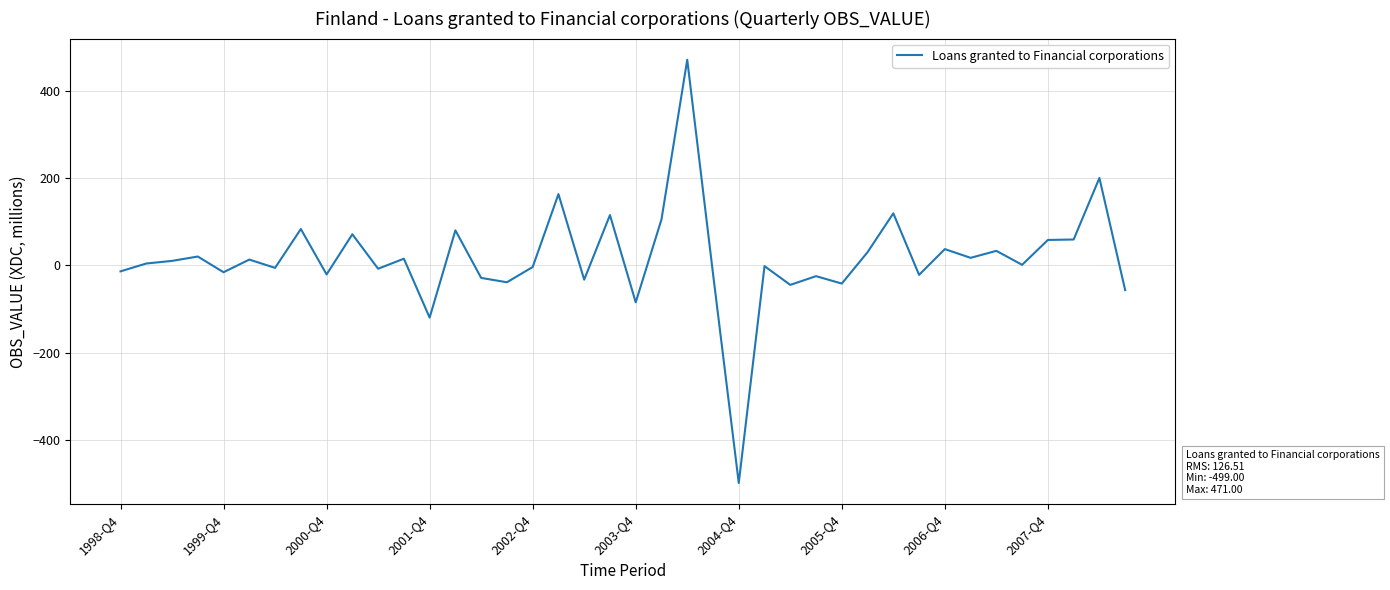

What is the maximum value shown in the chart?

471